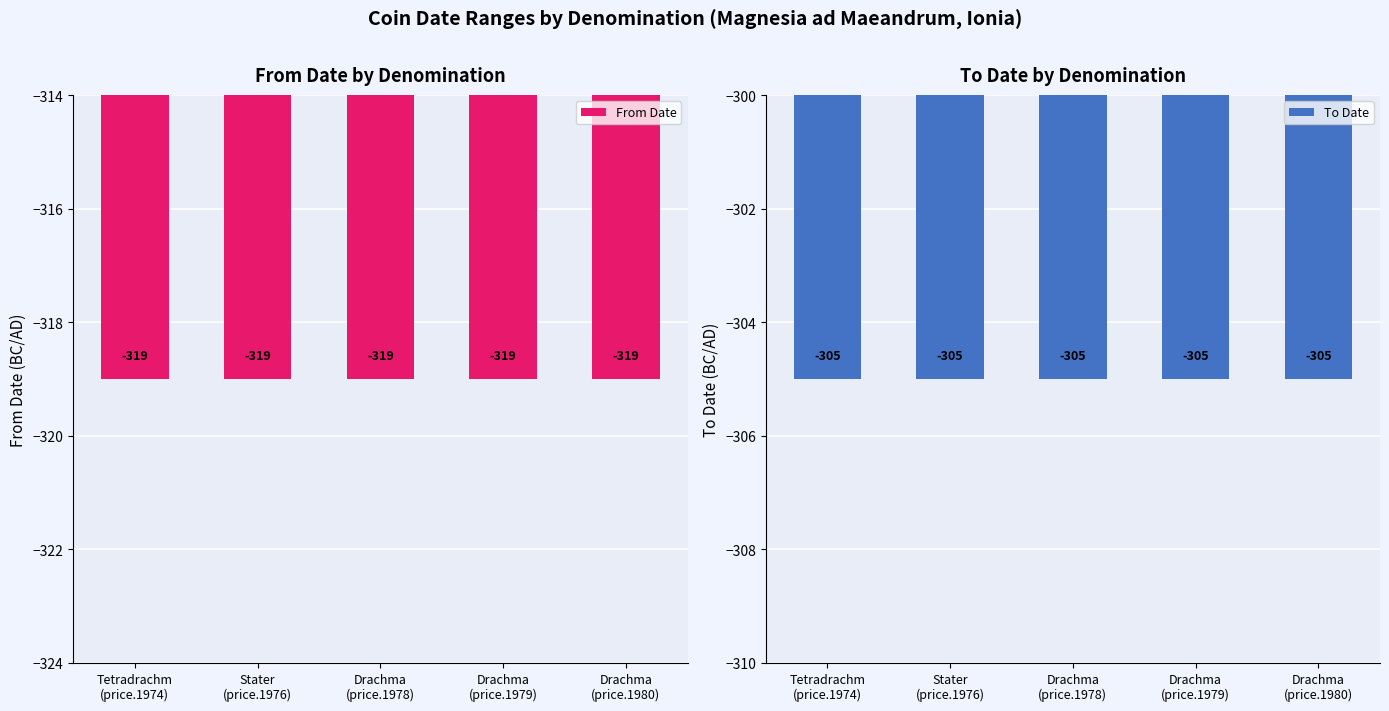

What is the label of the 1st bar from the right?

Drachma
(price.1980)